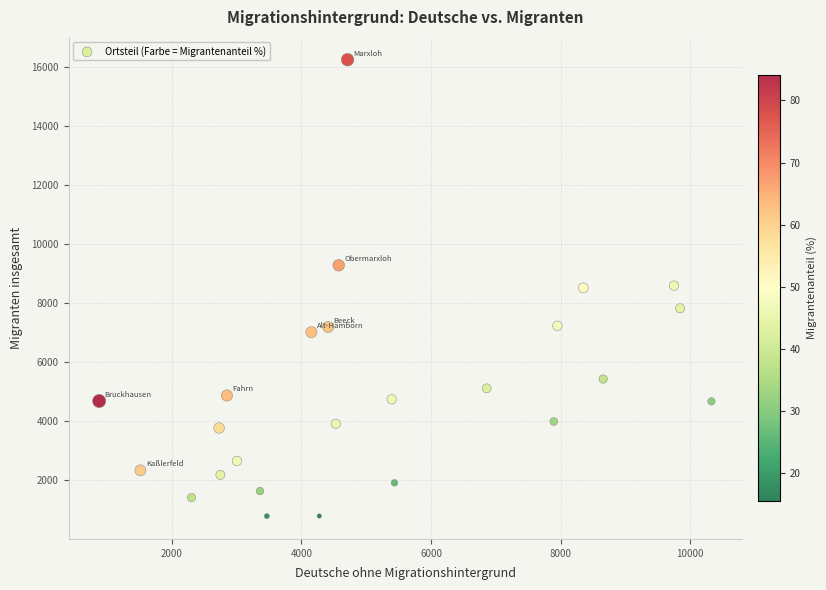

What is the range of Y values (max minus min)?

15466